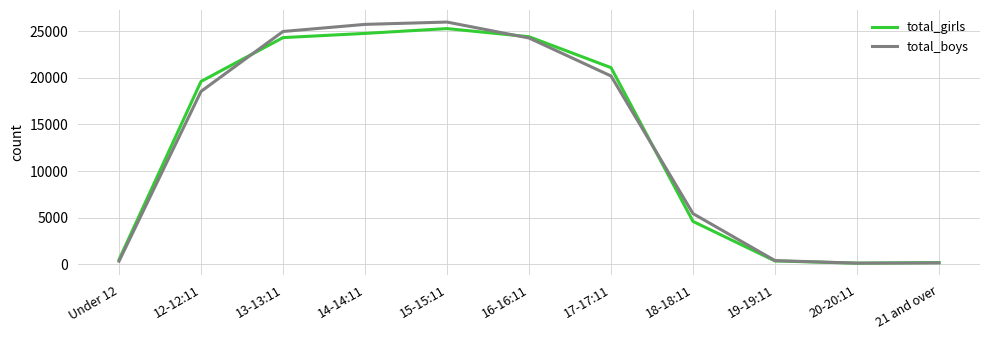

Does the chart have visible grid lines?

Yes